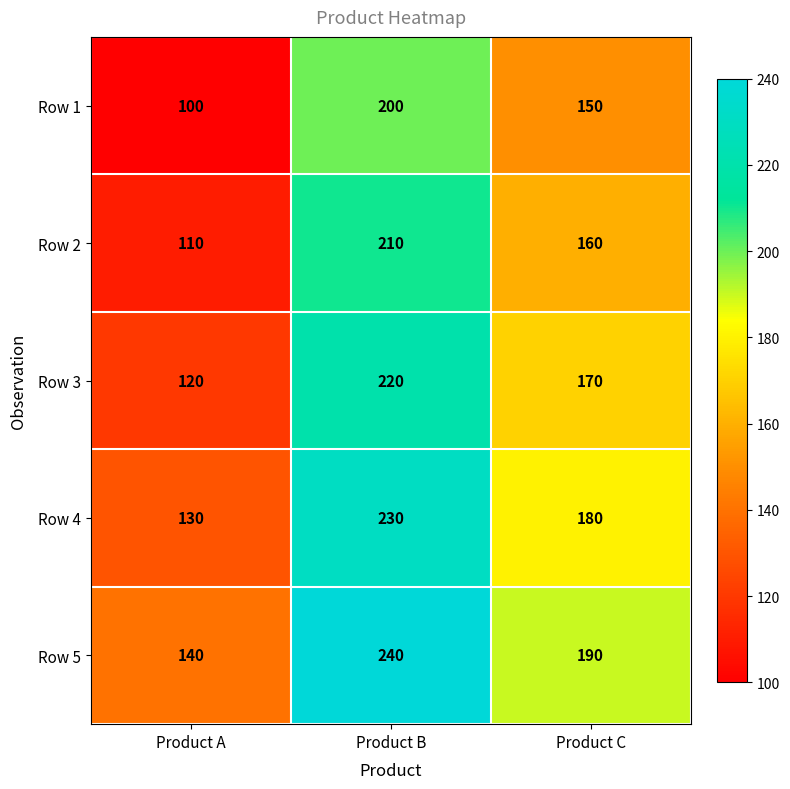

What is the spread (max minus min) of values at Product A?

40